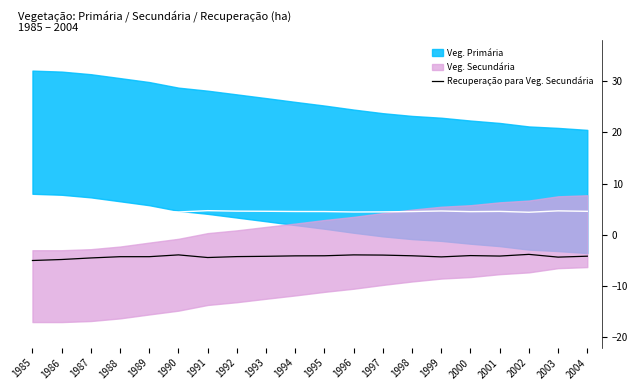

At which label is the value closest to -4?

2000